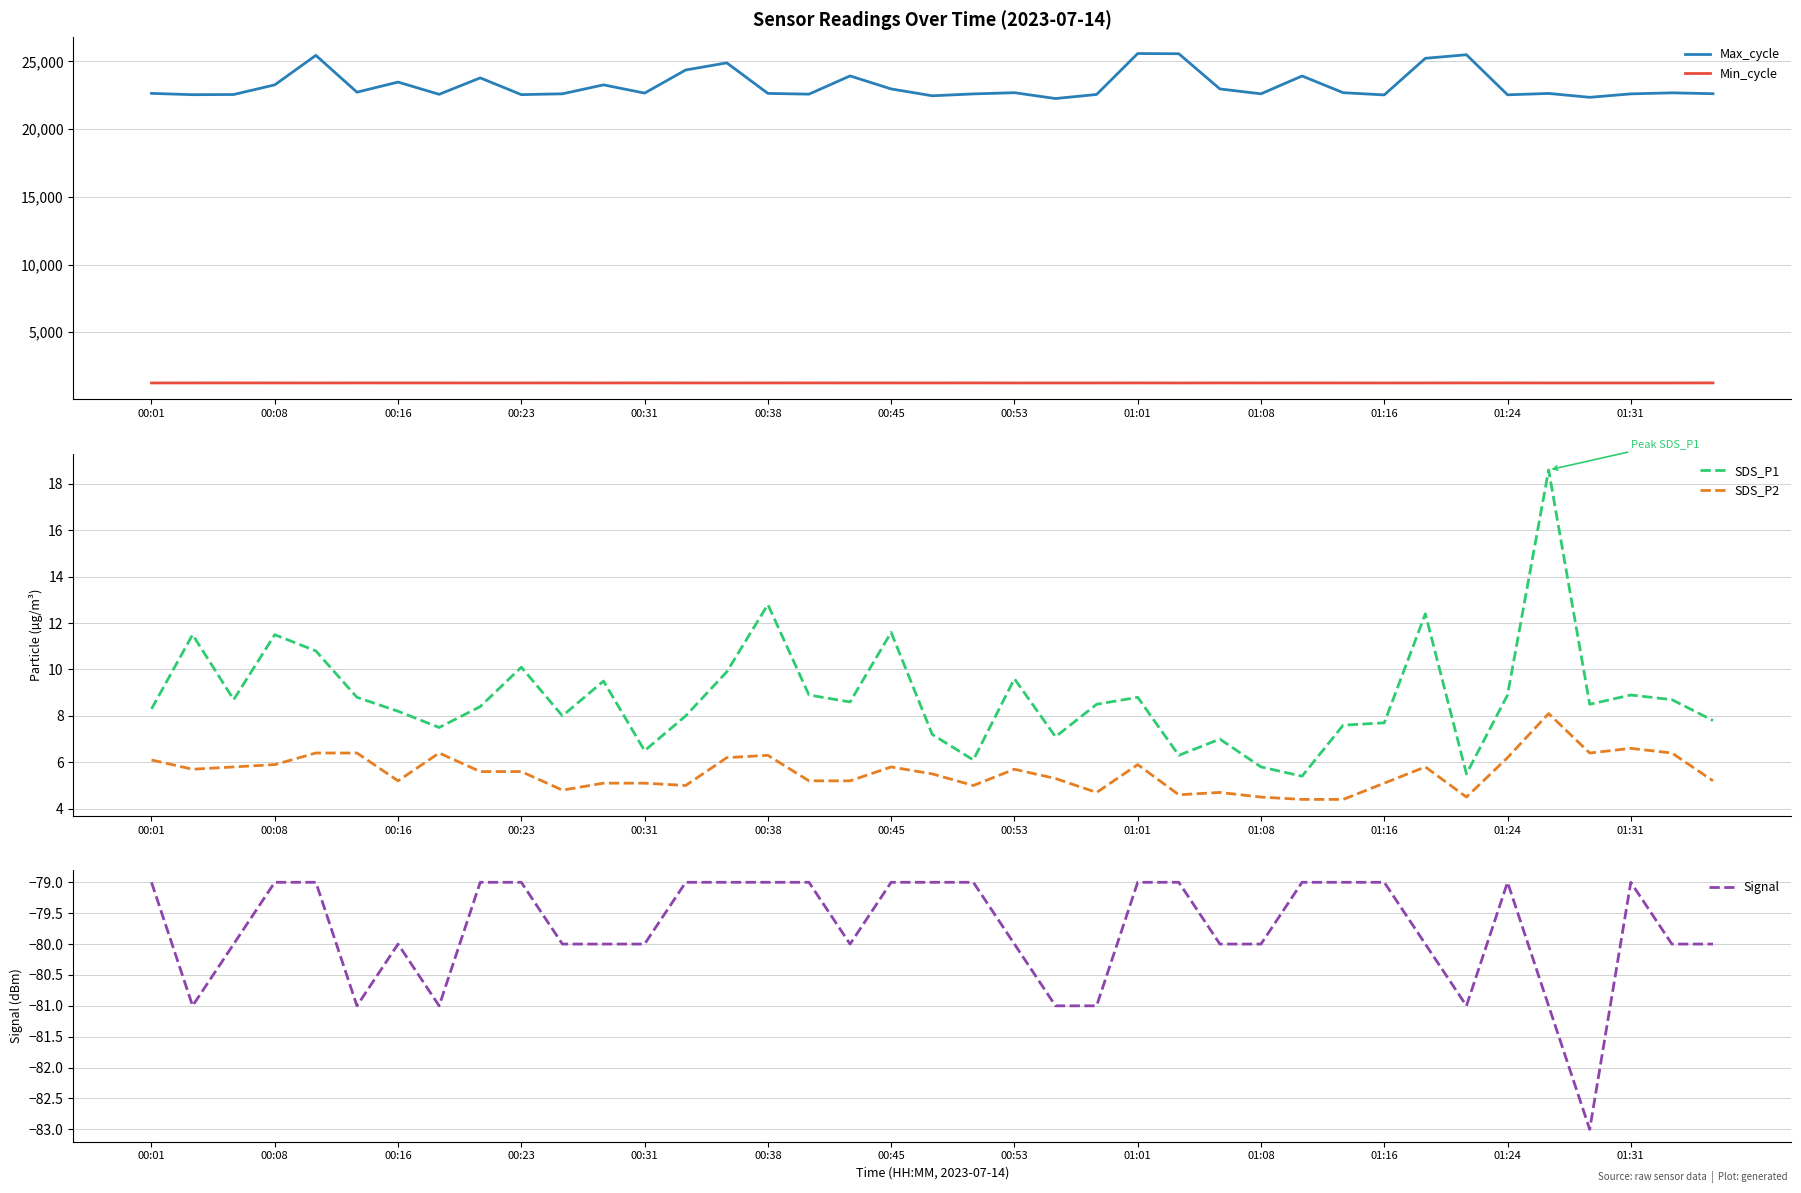

True or false: Min_cycle and Max_cycle cross at least once.

False